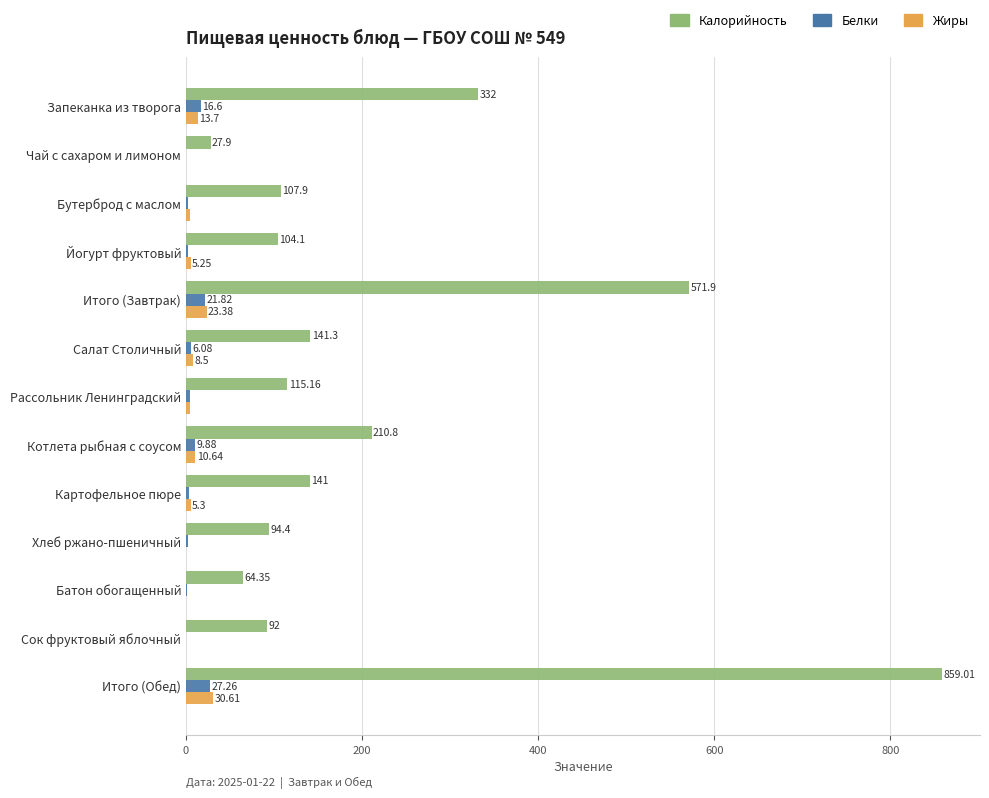

Where is Белки nearest to the value 13?

Котлета рыбная с соусом